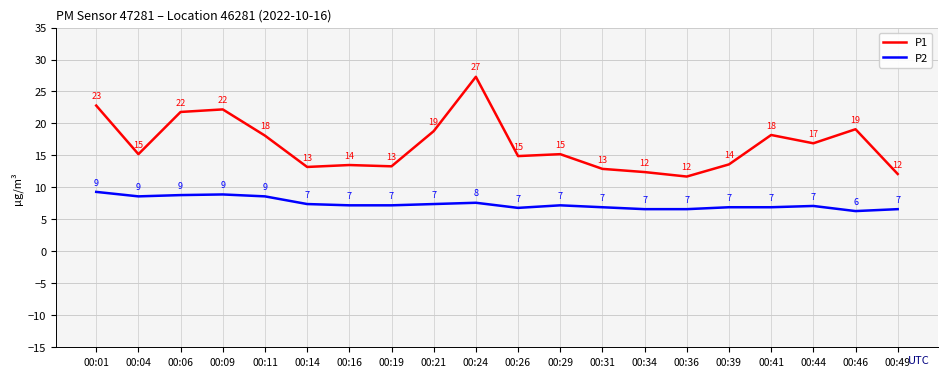

At which label does P1 first exceed 15?

00:01